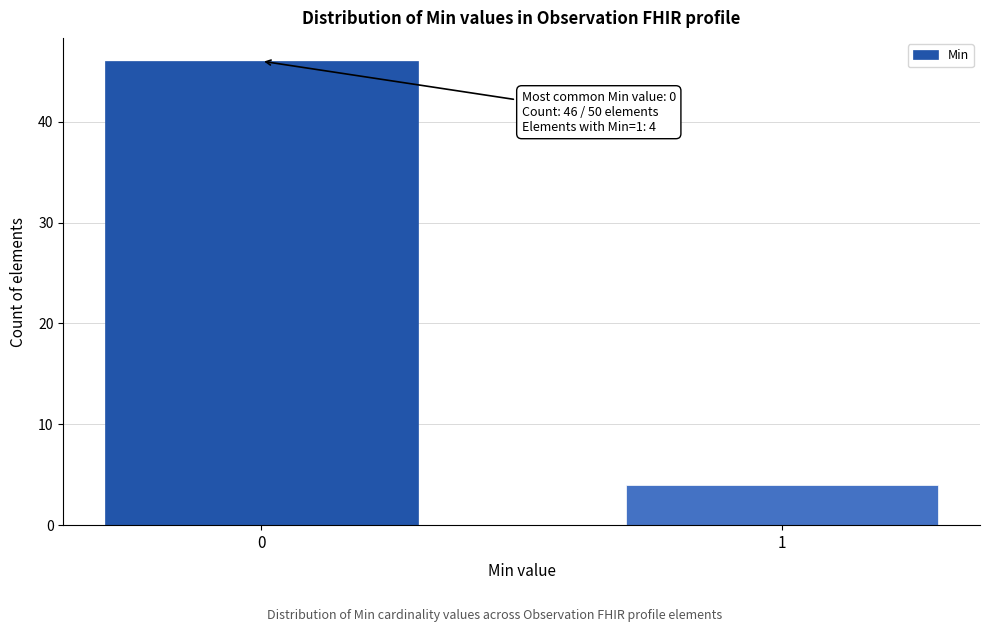

Reading right to left, what are all the values shown in this chart?

1=4	0=46